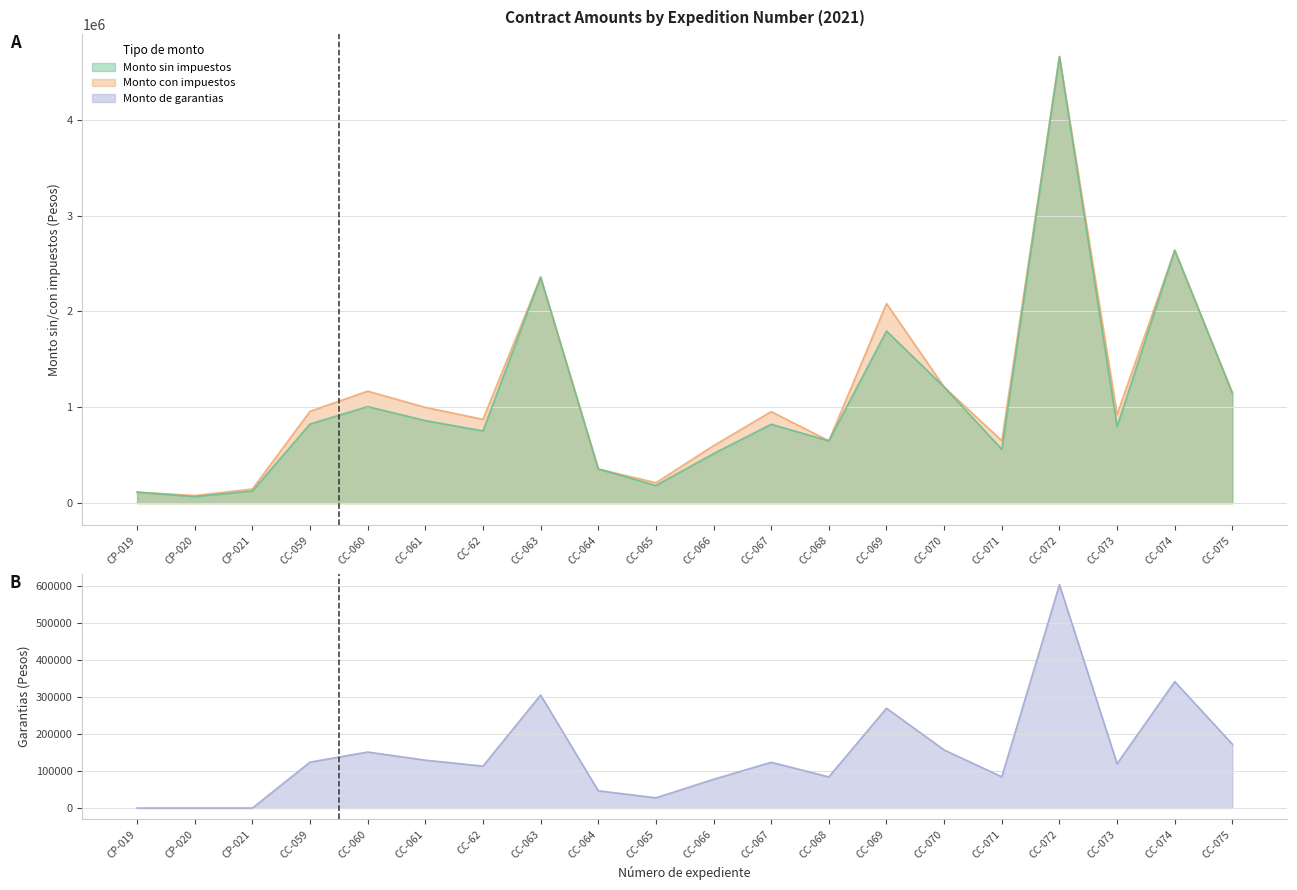

List the labels in order of Monto de garantias value, smallest first.

CP-019, CP-020, CP-021, CC-065, CC-064, CC-066, CC-068, CC-071, CC-62, CC-073, CC-067, CC-059, CC-061, CC-060, CC-070, CC-075, CC-069, CC-063, CC-074, CC-072